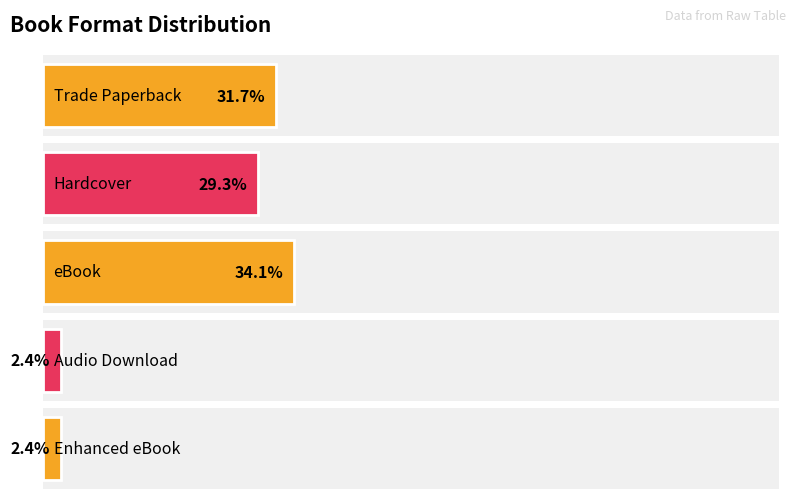

Are the bars grouped side by side (vs. stacked)?

No